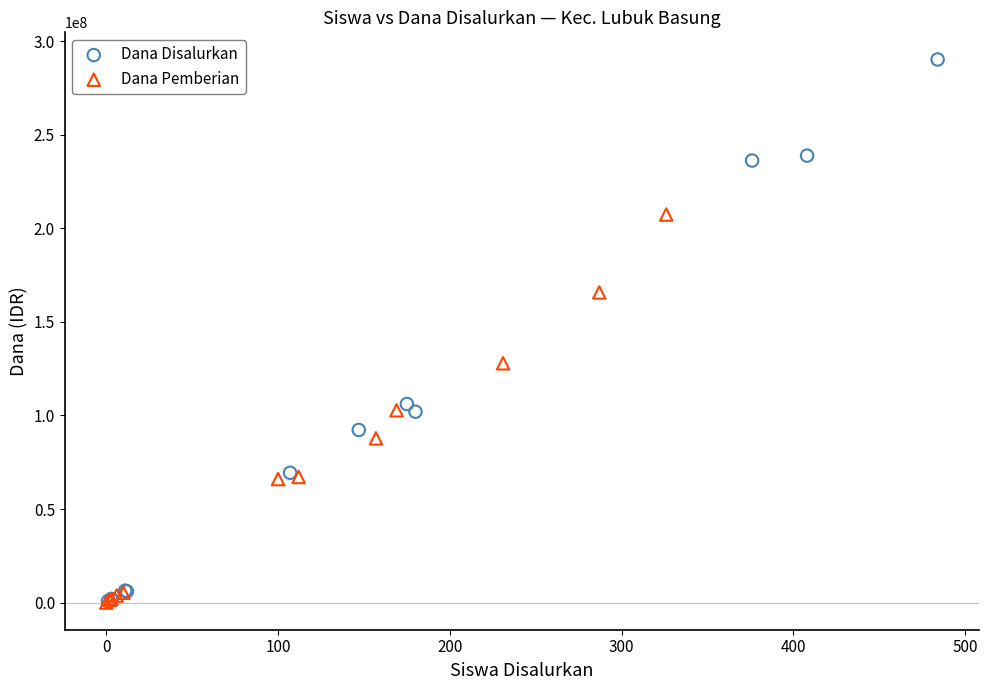

Which series has the widest spread of Y values?

Dana Disalurkan